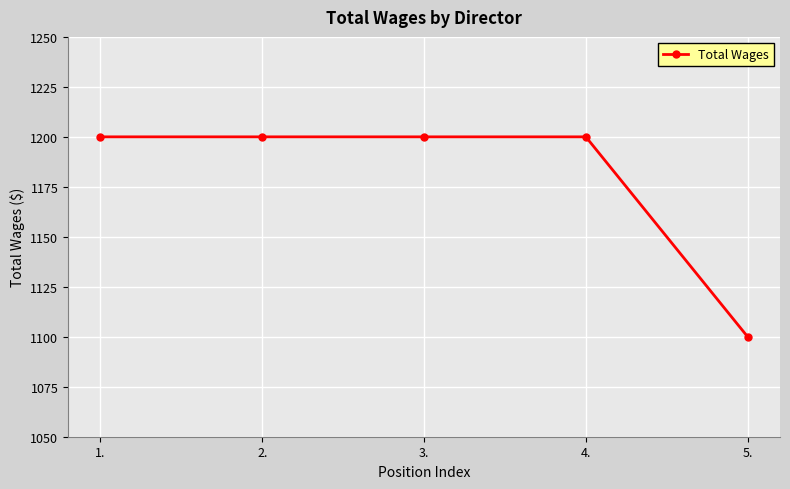

Between 5. and 4., which is larger?

4.